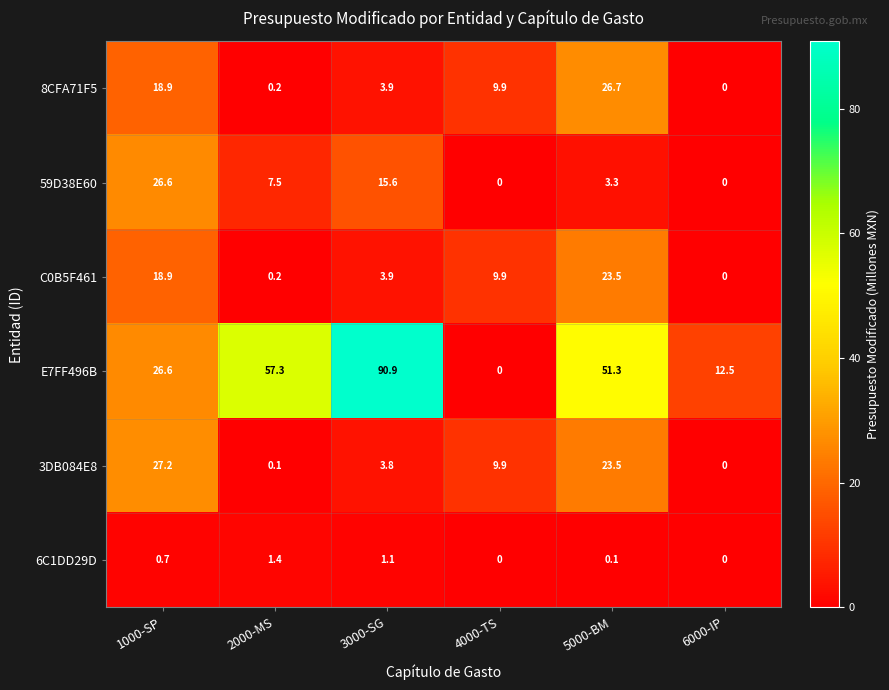

Rank the series by their maximum value, from highest to lowest.

E7FF496B, 3DB084E8, 8CFA71F5, 59D38E60, C0B5F461, 6C1DD29D